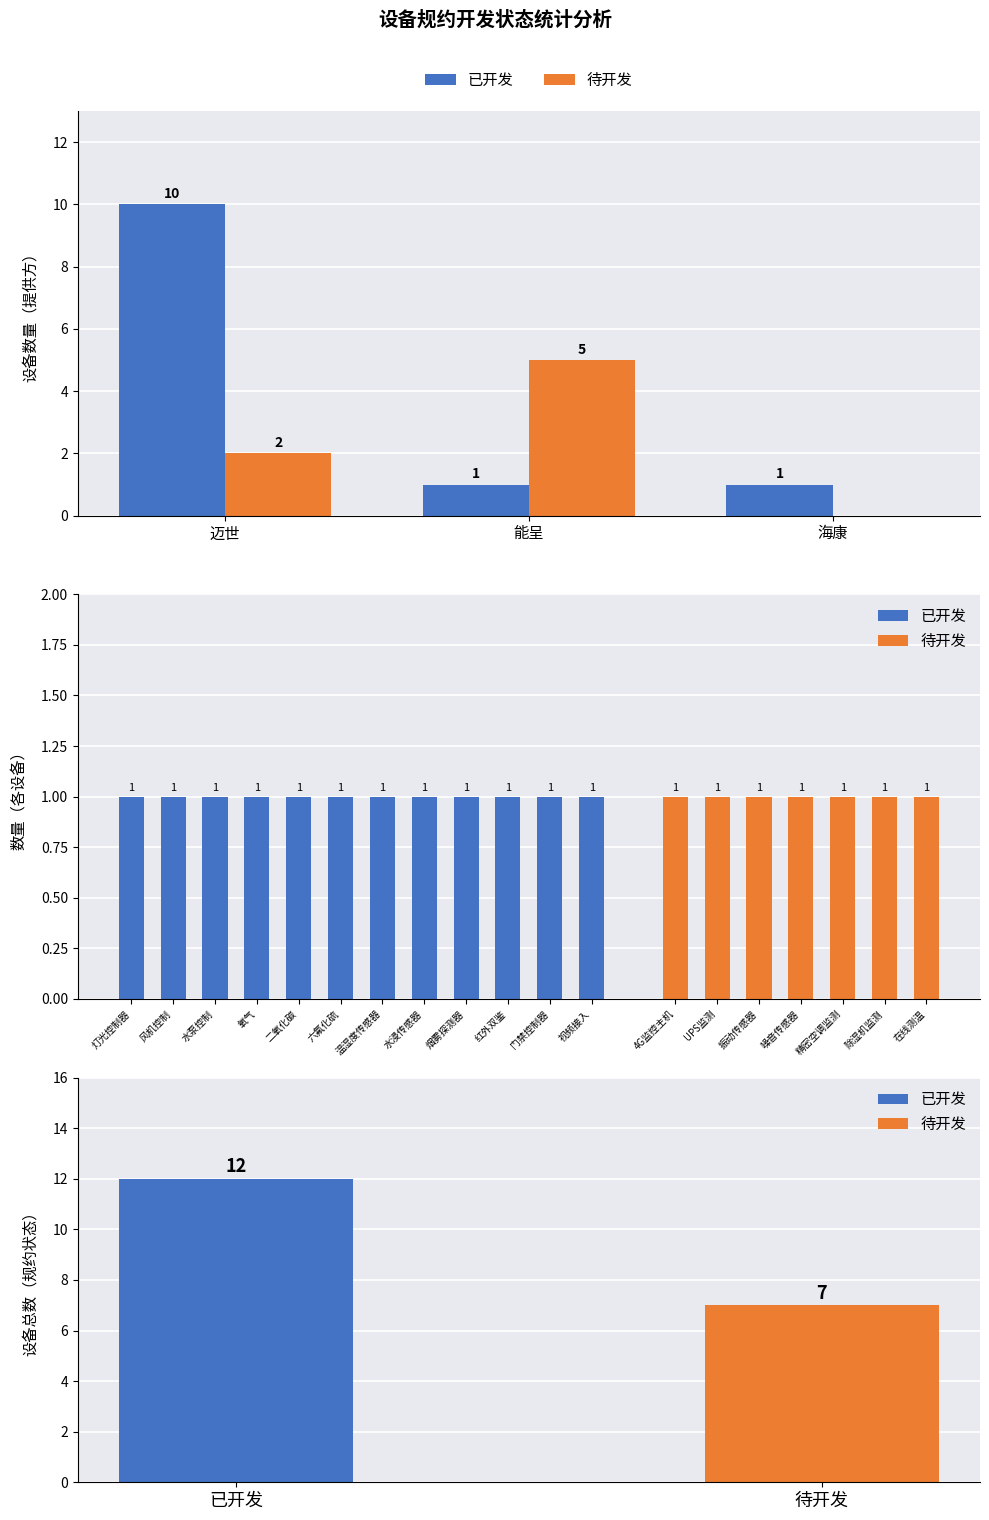

What is the label of the 1st bar from the left?

已开发